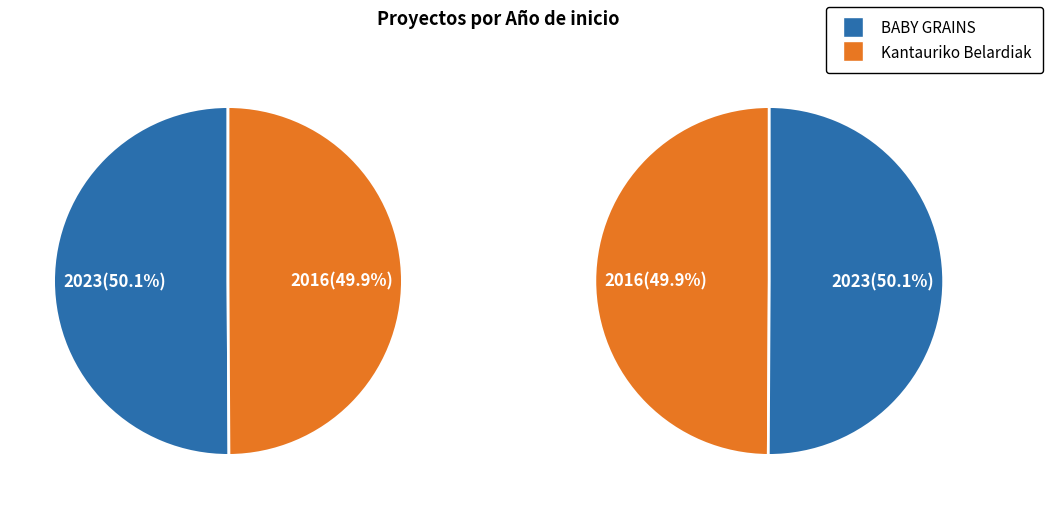

To the nearest percent, what percentage of the pie is BABY GRAINS?

50%